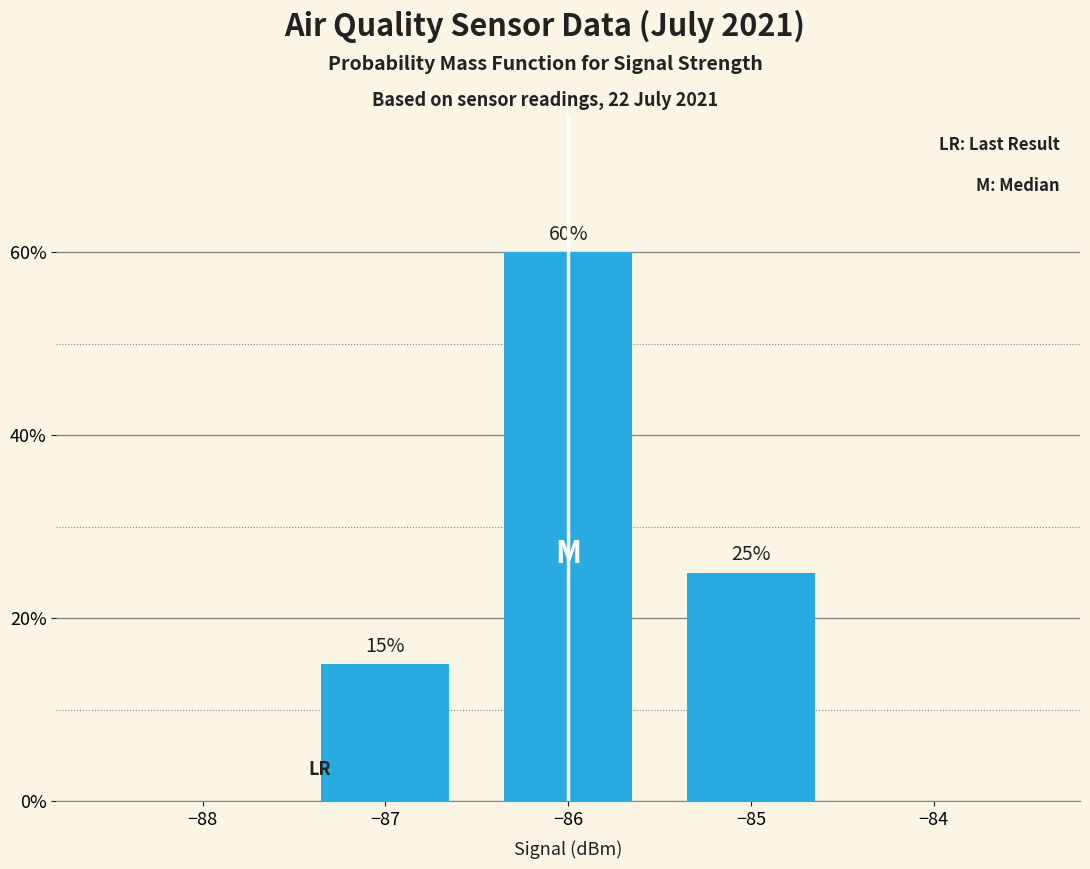

Rank the categories by value from highest to lowest.

−86, −85, −87